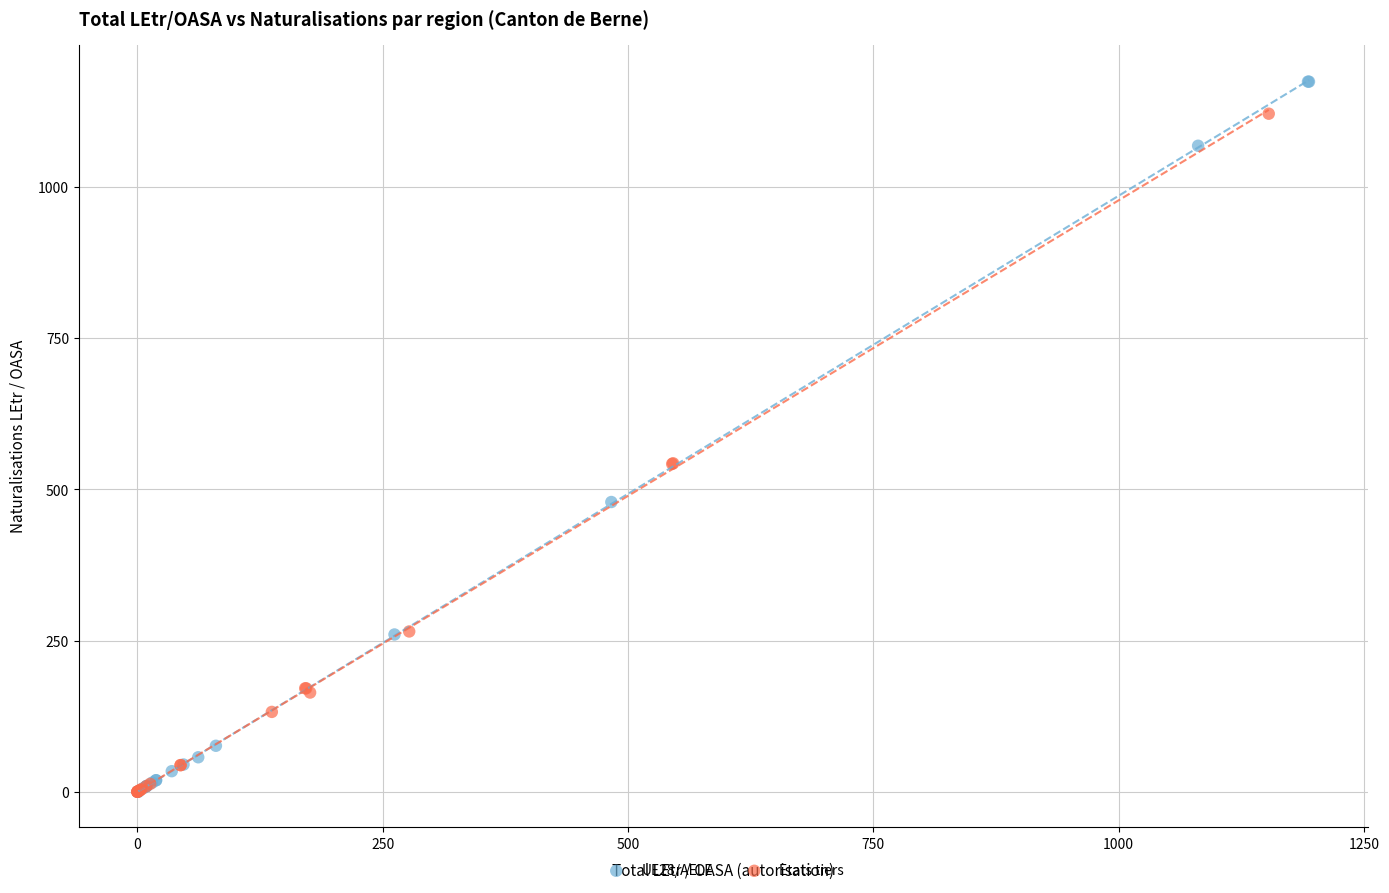

Which series has the widest spread of Y values?

UE28/AELE